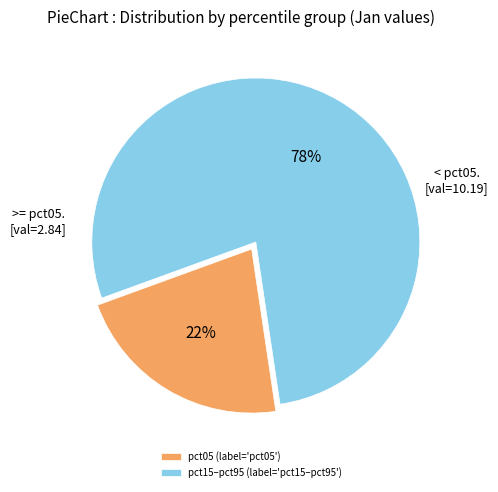

Does any single category account for the majority?

Yes